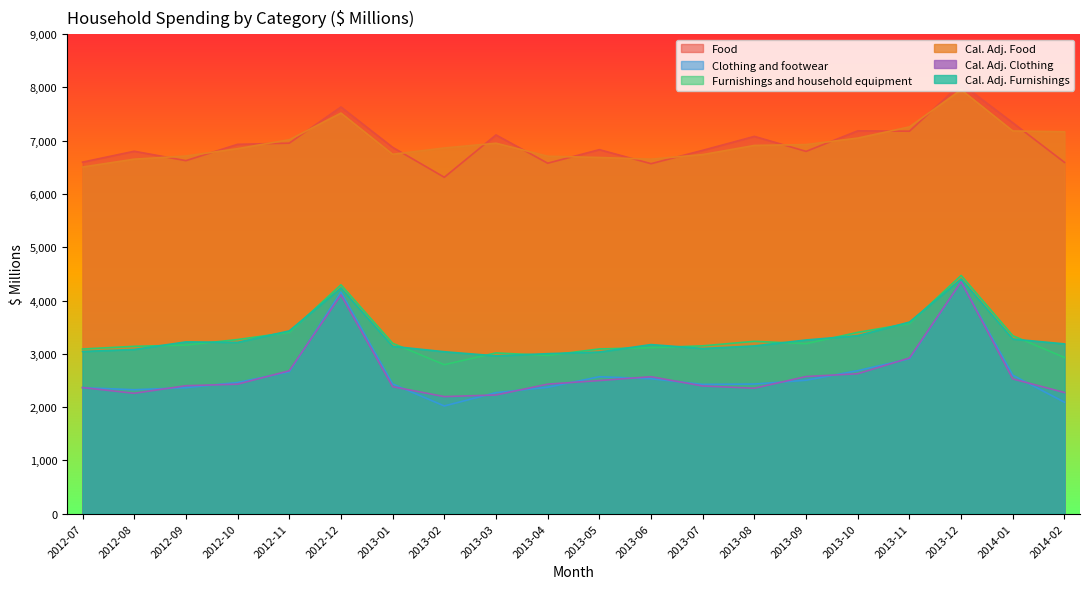

How many interior local peaks does the Clothing and footwear series have?

3